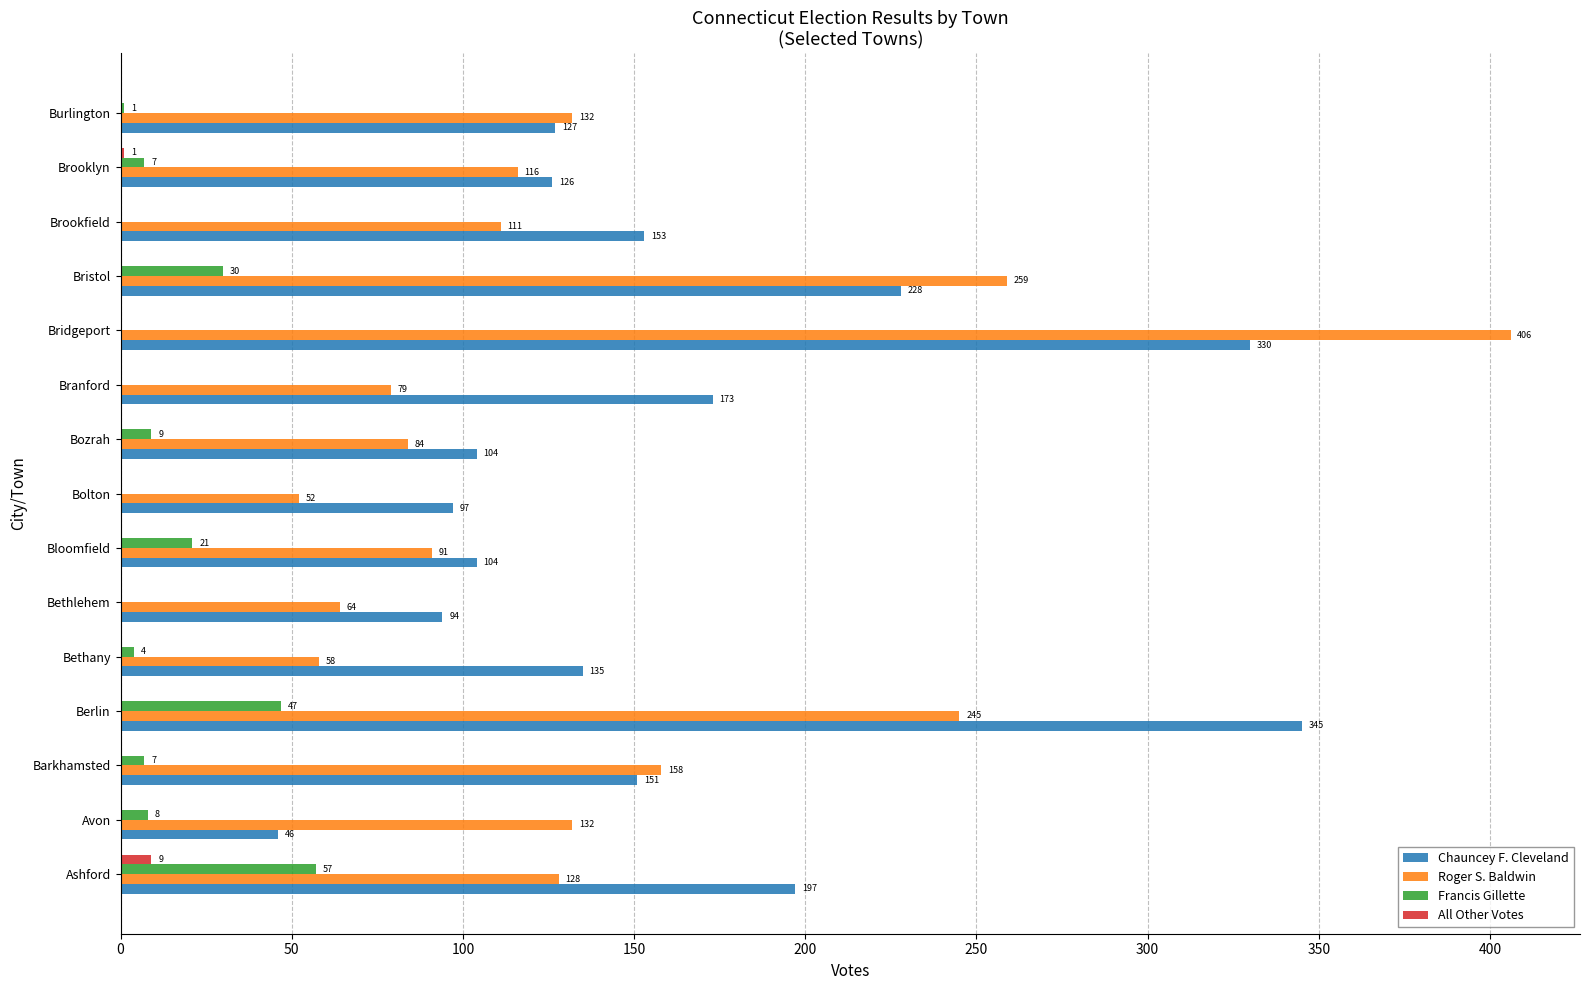

What is the total value across all series at Bethany?

197